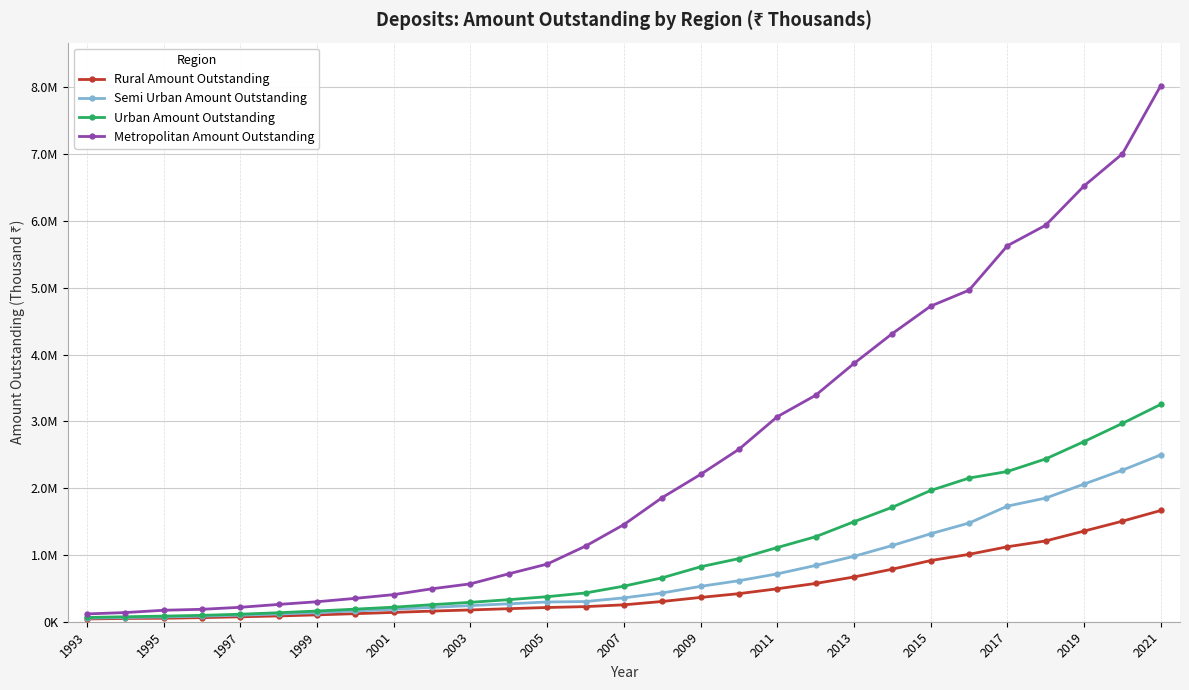

True or false: Semi Urban Amount Outstanding and Rural Amount Outstanding cross at least once.

False